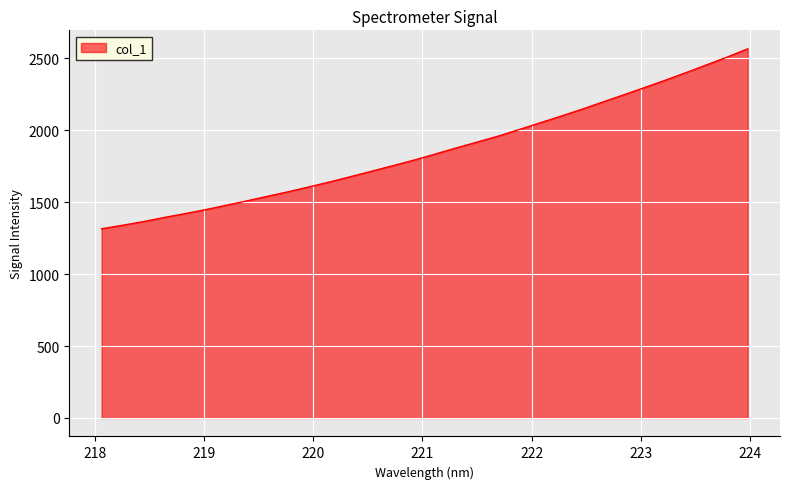

What is the difference between the maximum and minimum values?

1251.2